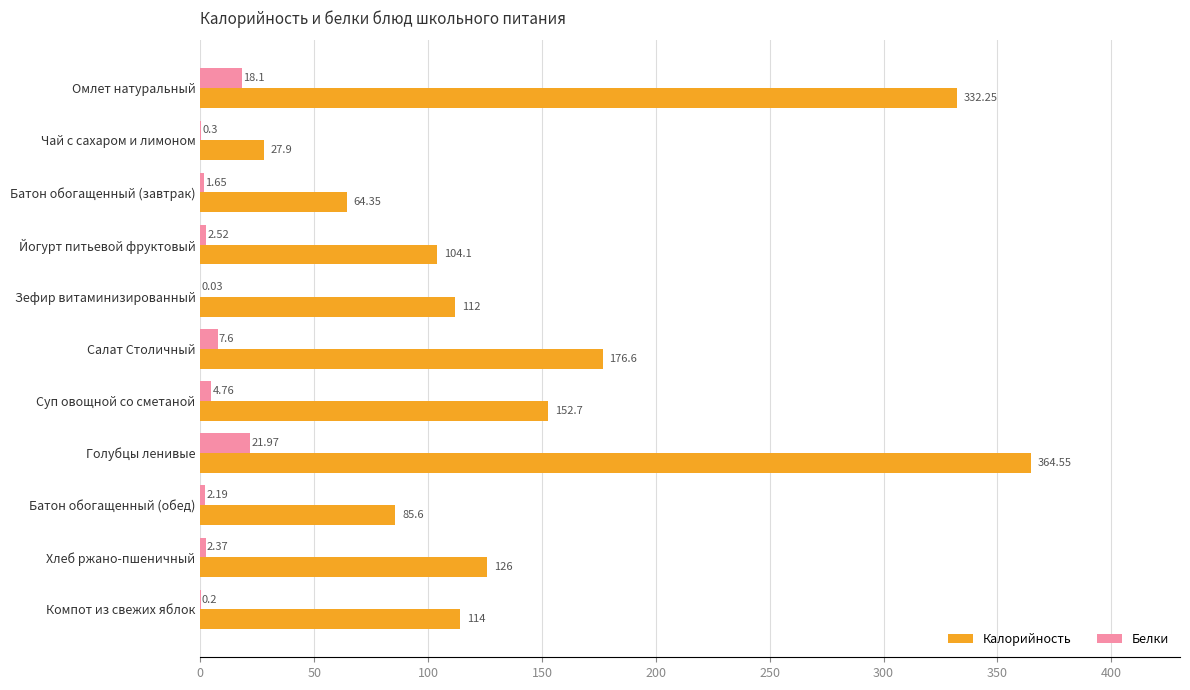

At which category is the sum across all series the highest?

Голубцы ленивые